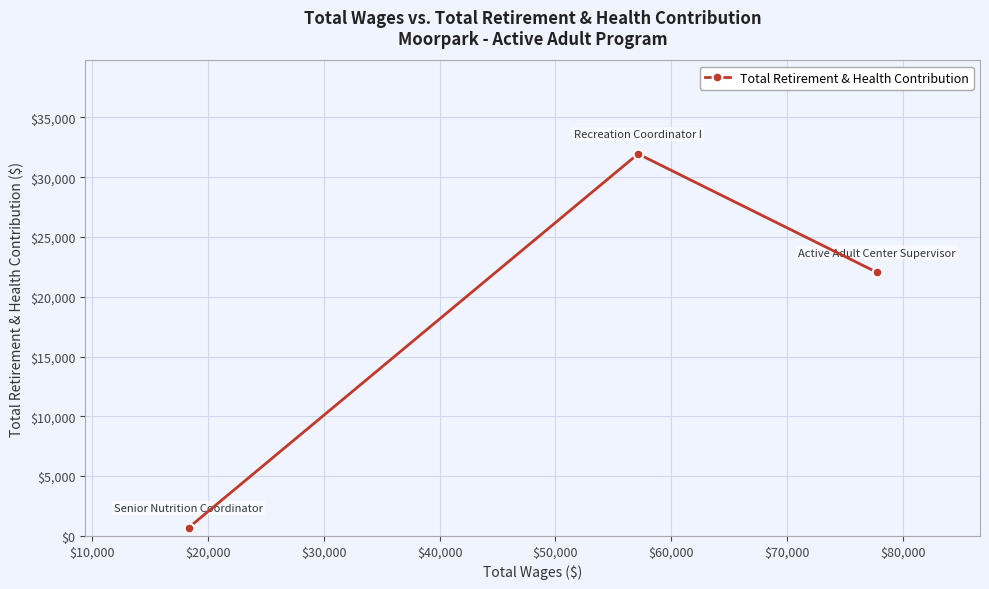

What is the sum of all values?

54691